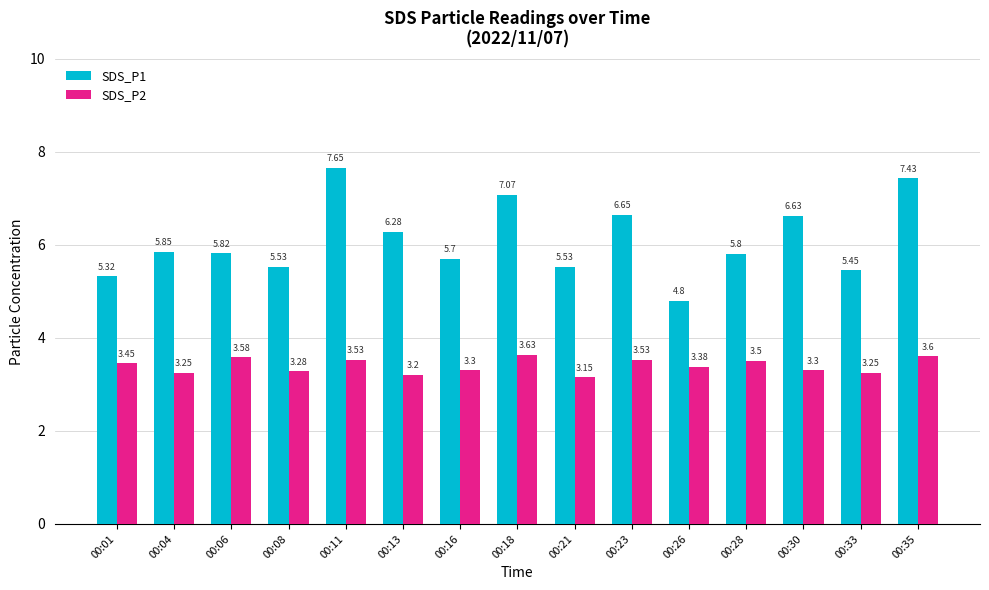

Rank the series at 00:33 from lowest to highest value.

SDS_P2, SDS_P1